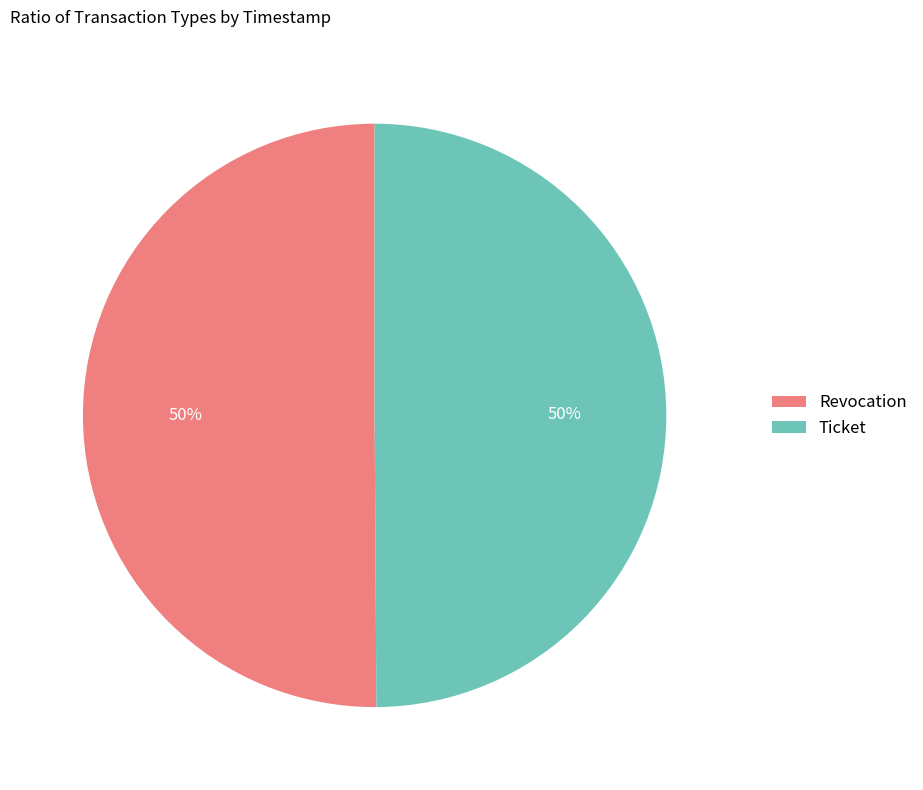

To the nearest percent, what is the average slice percentage?

50%